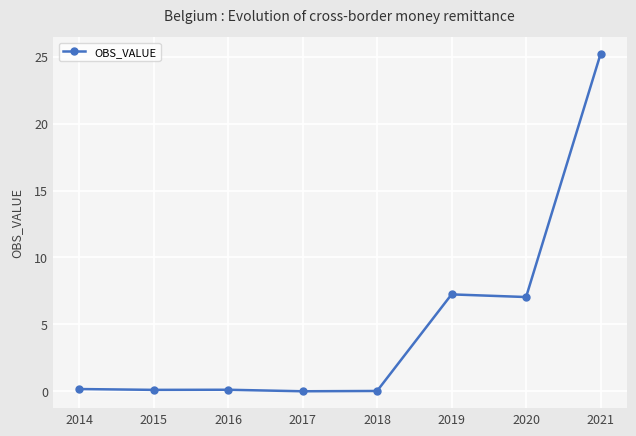

True or false: the data has more than 0 interior local peaks.

True